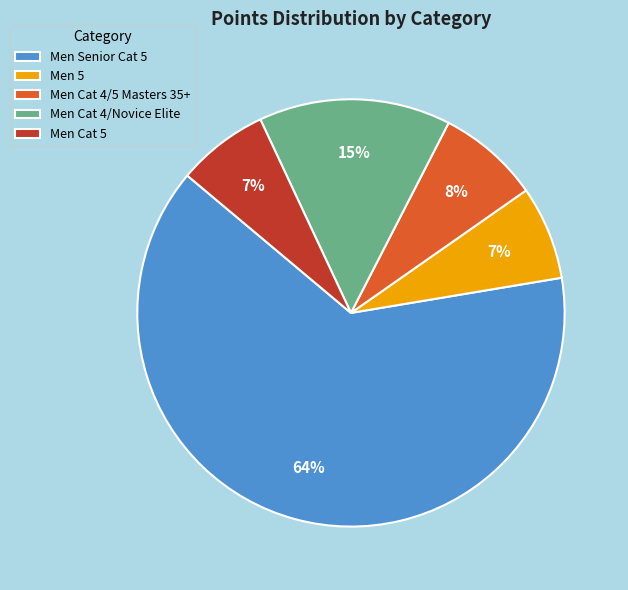

Which has a higher value, Men Cat 5 or Men Cat 4/5 Masters 35+?

Men Cat 4/5 Masters 35+